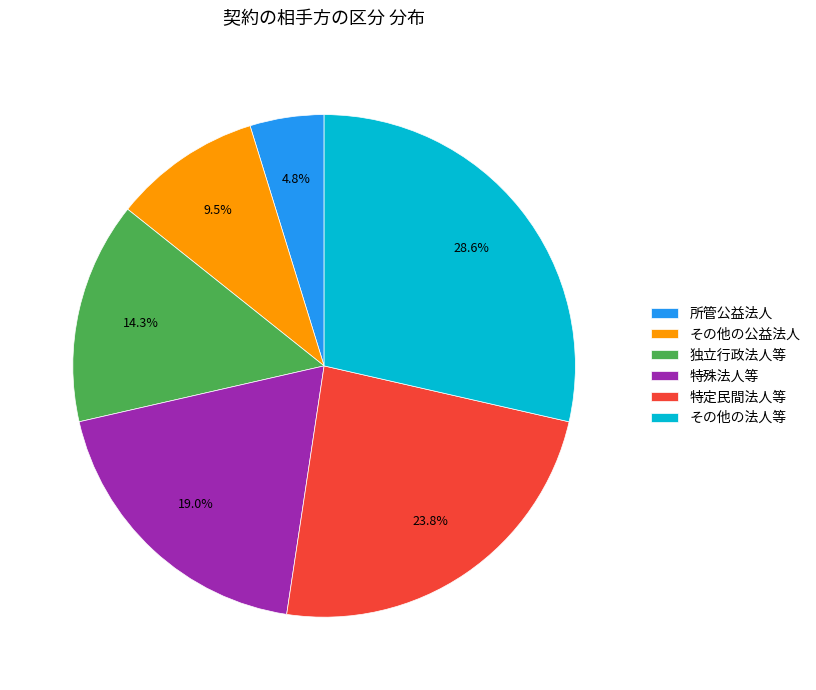

What percentage is the 独立行政法人等 slice, to the nearest percent?

14%